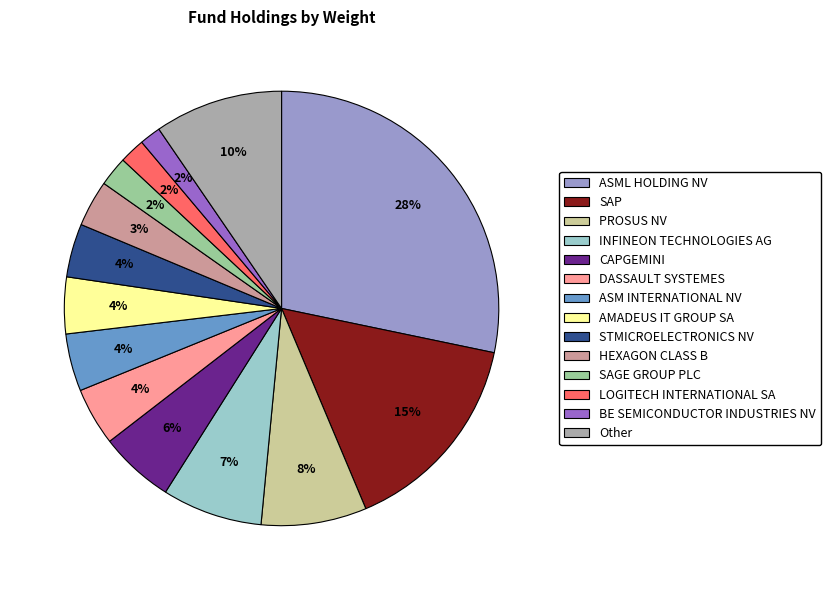

Between PROSUS NV and SAP, which is larger?

SAP